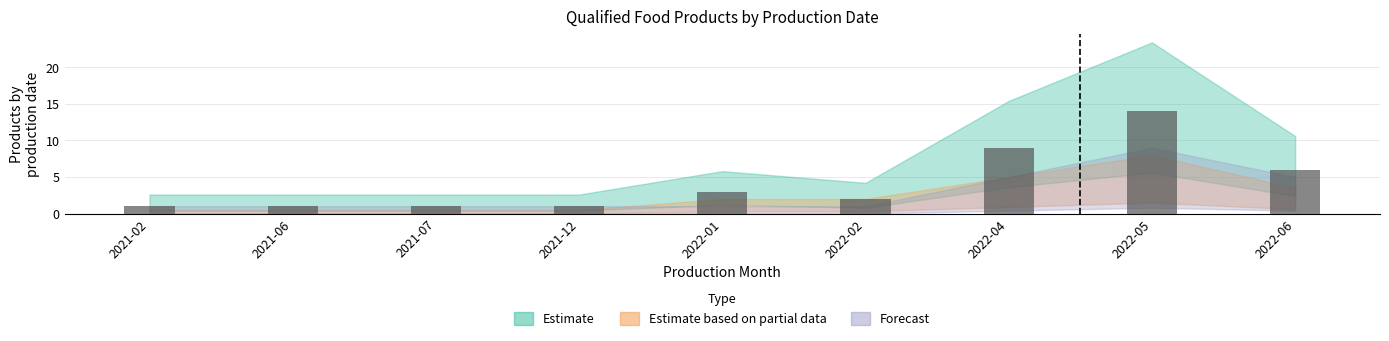

What position from the left is 2022-04?

7